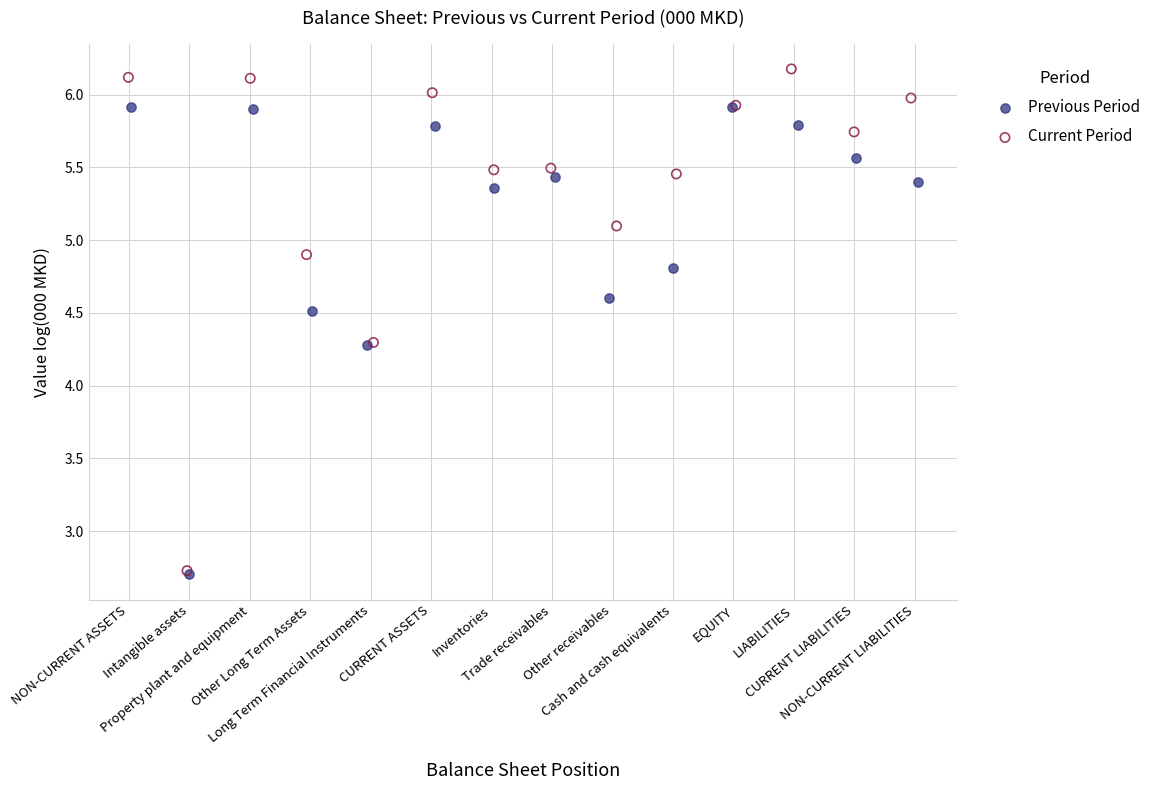

Which series reaches the maximum Y coordinate?

Current Period